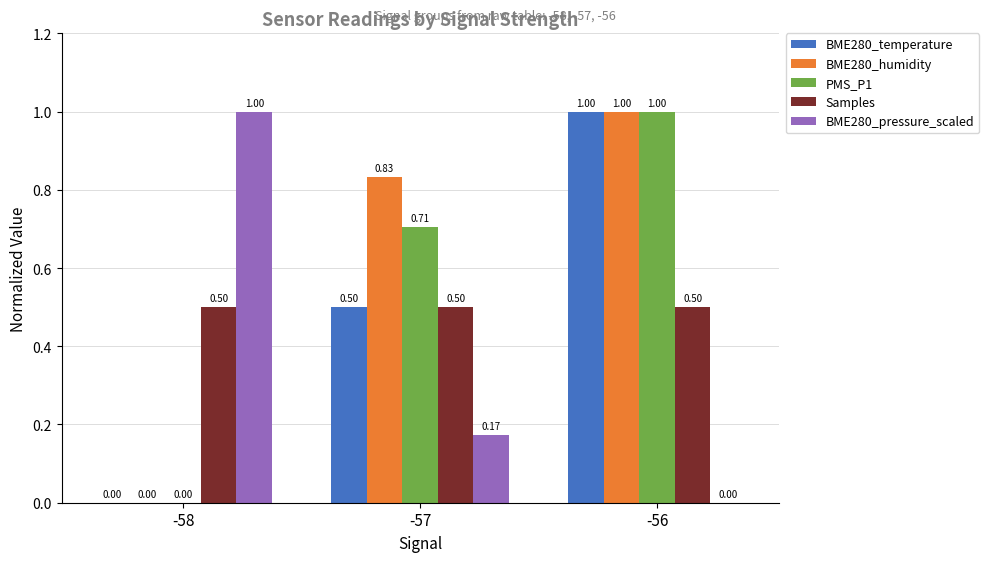

How many groups of bars are there?

3